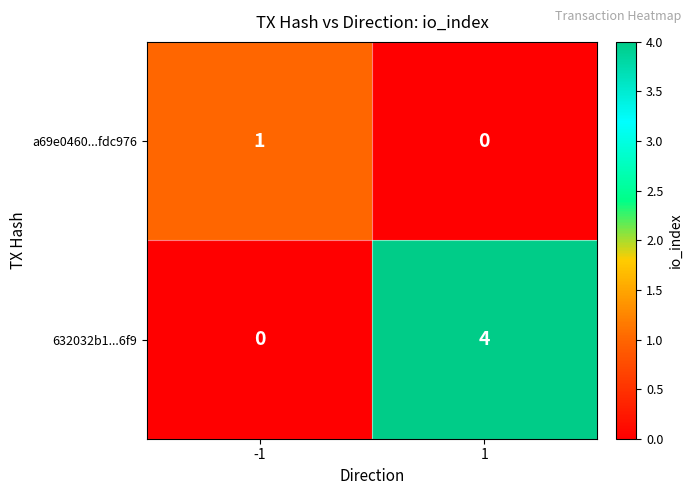

List the series in order of their overall mean, highest first.

632032b1...6f9, a69e0460...fdc976